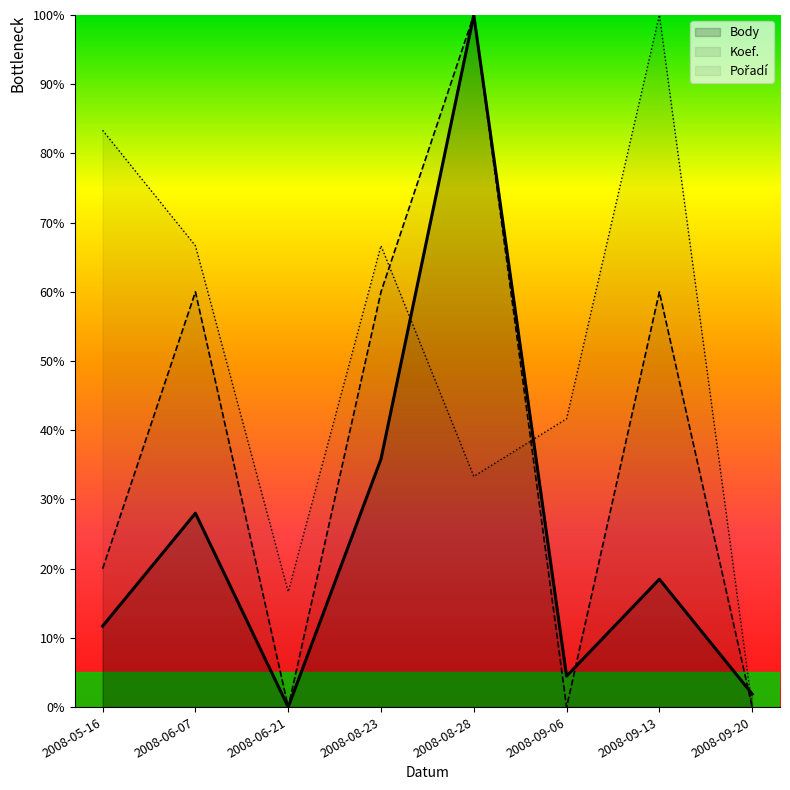

Does the chart have visible grid lines?

No